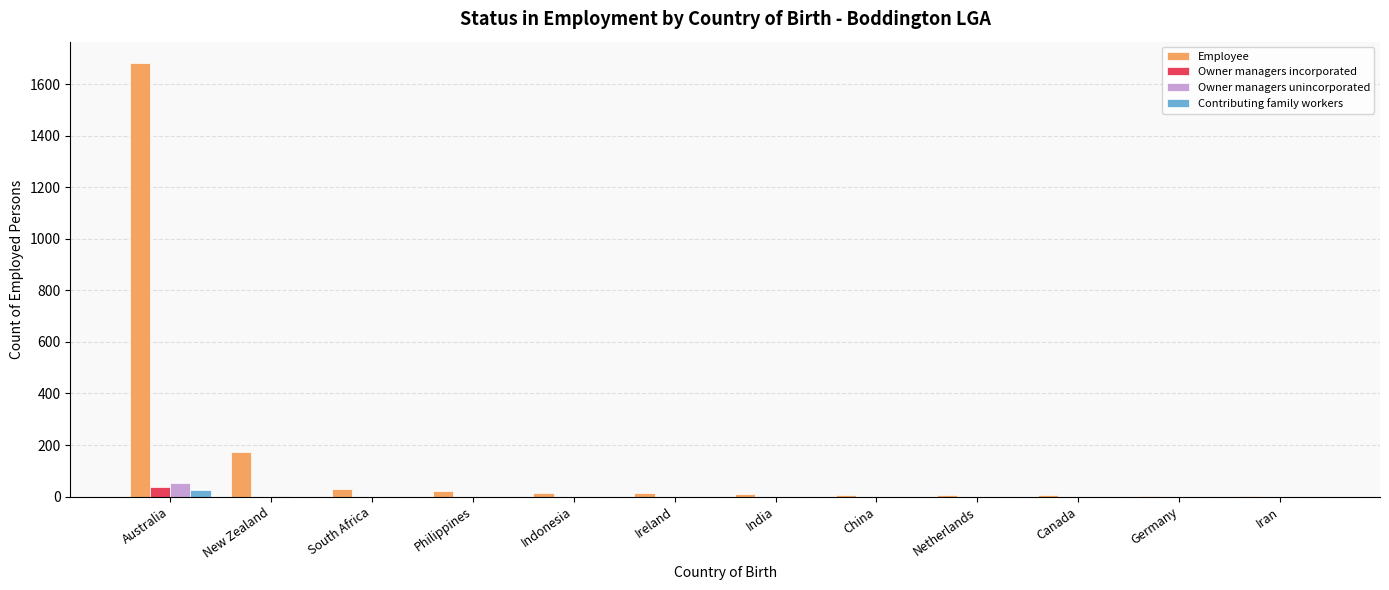

What is the highest value of the Owner managers unincorporated series?

54